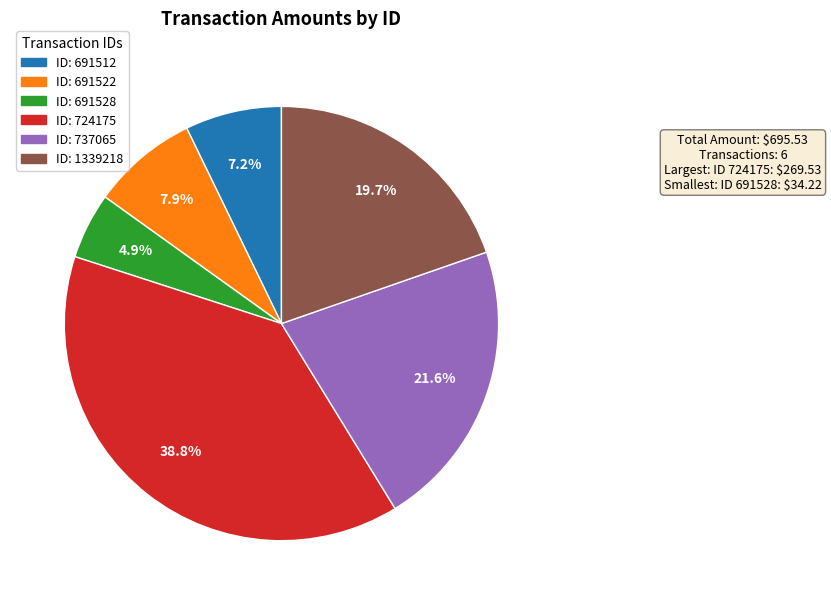

Combined, what portion of the pie is ID: 691522 and ID: 1339218?

27.6%